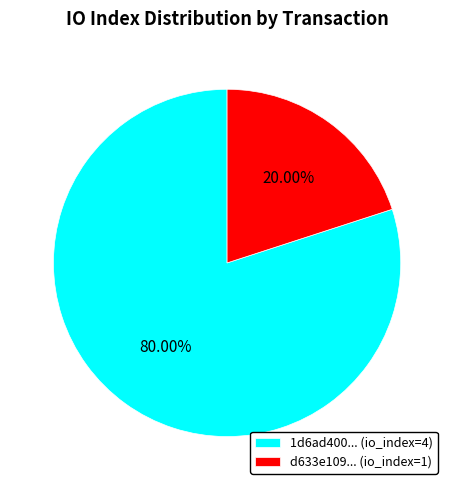

Is the sum of 1d6ad400... (io_index=4) and d633e109... (io_index=1) greater than half?

Yes